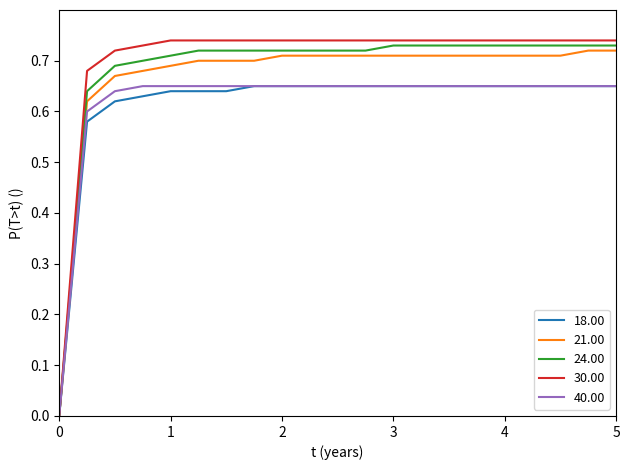

Which series has the largest range (max minus min)?

30.00